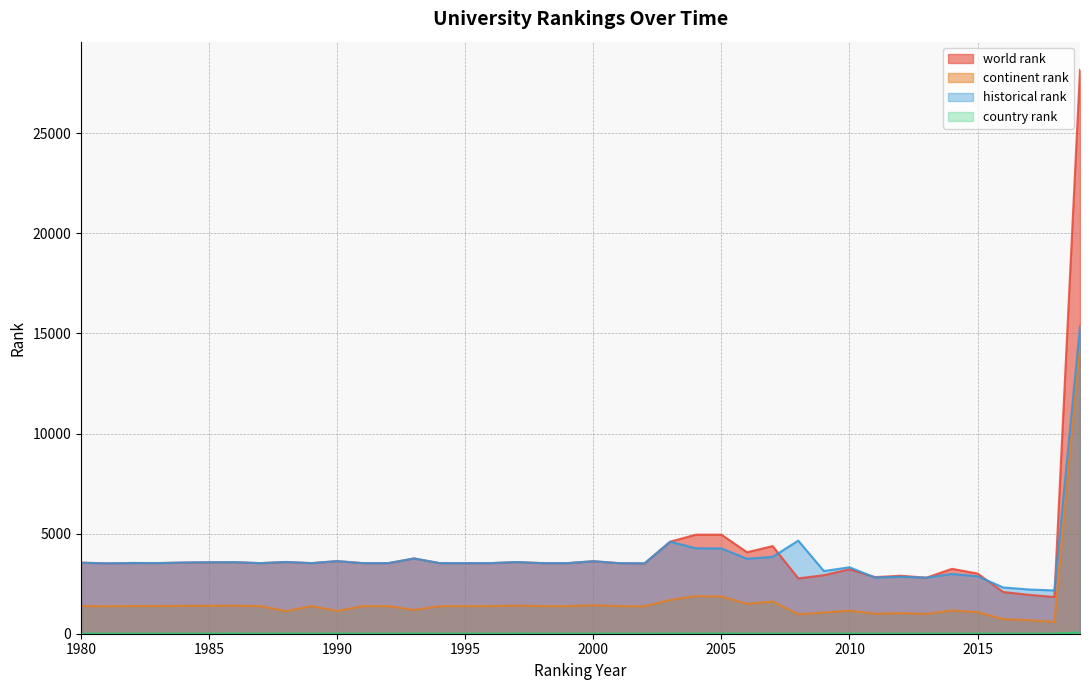

Where is country rank nearest to the value 35?

1986